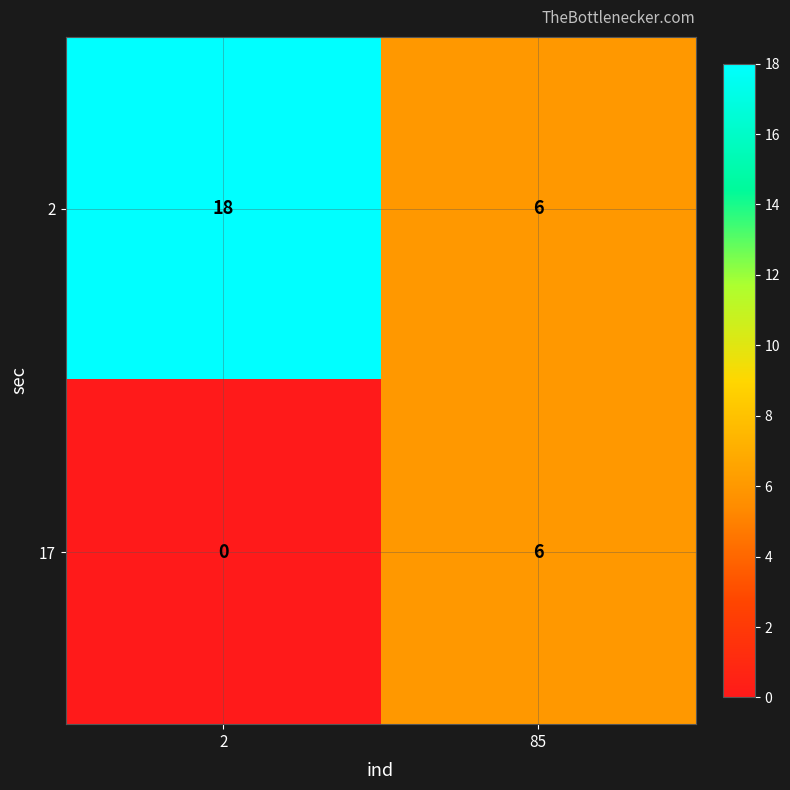

Reading left to right, what are all the values shown in this chart?

2: 2=18	85=6
17: 2=0	85=6